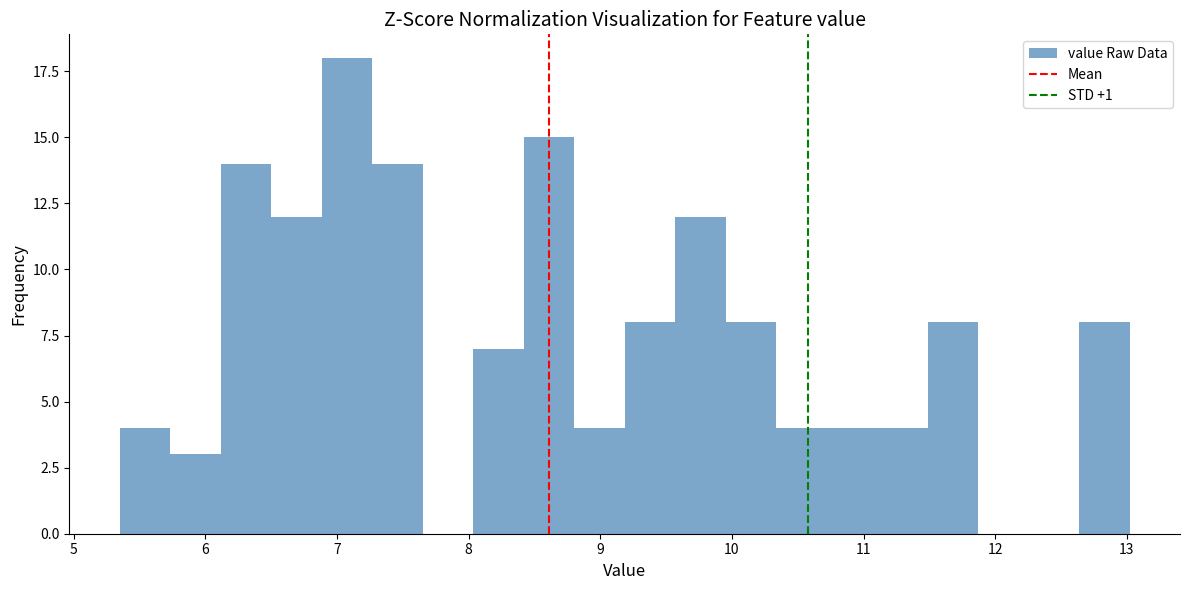

Around what value on the x-axis is the tallest bar? Give the approximate position of its centre, as read against the axis.

7.1